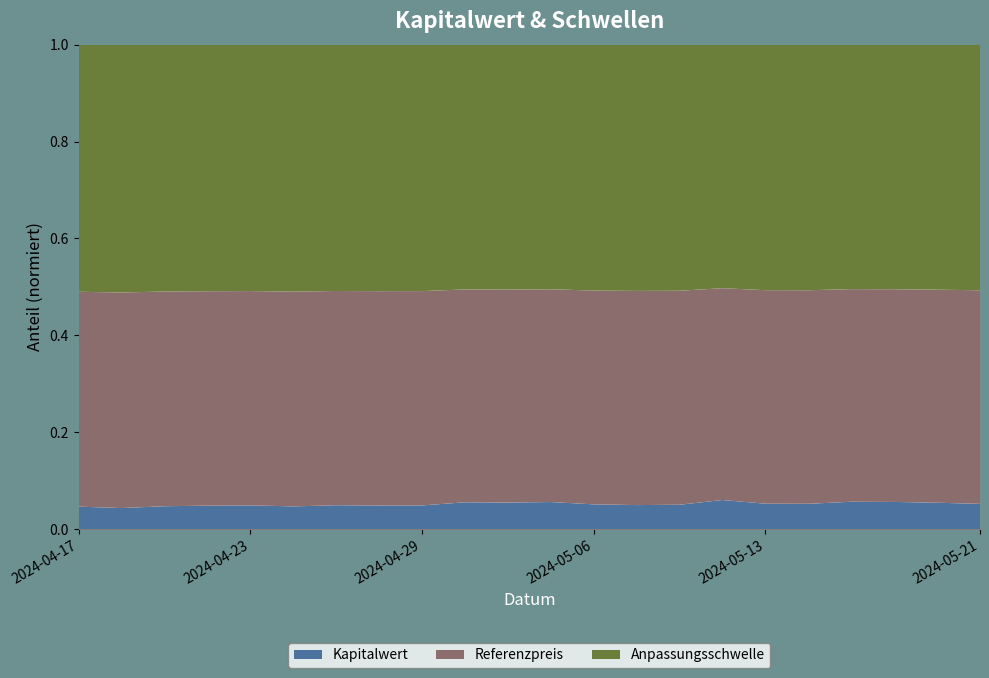

Reading left to right, list all the values displayed in this chart.

Kapitalwert: 2024-04-17=10.0	2024-04-18=9.4	2024-04-19=10.2	2024-04-22=10.4	2024-04-23=10.5	2024-04-24=10.1	2024-04-25=10.6	2024-04-26=10.4	2024-04-29=10.5	2024-04-30=11.7	2024-05-02=11.6	2024-05-03=11.8	2024-05-06=10.9	2024-05-07=10.6	2024-05-08=10.7	2024-05-10=12.6	2024-05-13=11.1	2024-05-14=11.1	2024-05-15=11.9	2024-05-16=11.8	2024-05-17=11.5	2024-05-21=11.1
Anpassungsschwelle: 2024-04-17=109.1	2024-04-18=110.1	2024-04-19=108.7	2024-04-22=108.3	2024-04-23=108.1	2024-04-24=108.8	2024-04-25=108.0	2024-04-26=108.2	2024-04-29=108.2	2024-04-30=106.1	2024-05-02=106.3	2024-05-03=106.0	2024-05-06=107.4	2024-05-07=107.8	2024-05-08=107.6	2024-05-10=104.6	2024-05-13=106.6	2024-05-14=106.7	2024-05-15=105.4	2024-05-16=105.5	2024-05-17=106.0	2024-05-21=106.7
Referenzpreis: 2024-04-17=94.8	2024-04-18=95.7	2024-04-19=94.5	2024-04-22=94.2	2024-04-23=94.0	2024-04-24=94.6	2024-04-25=93.9	2024-04-26=94.1	2024-04-29=94.1	2024-04-30=92.3	2024-05-02=92.4	2024-05-03=92.2	2024-05-06=93.4	2024-05-07=93.8	2024-05-08=93.6	2024-05-10=90.9	2024-05-13=92.7	2024-05-14=92.8	2024-05-15=91.7	2024-05-16=91.8	2024-05-17=92.2	2024-05-21=92.8